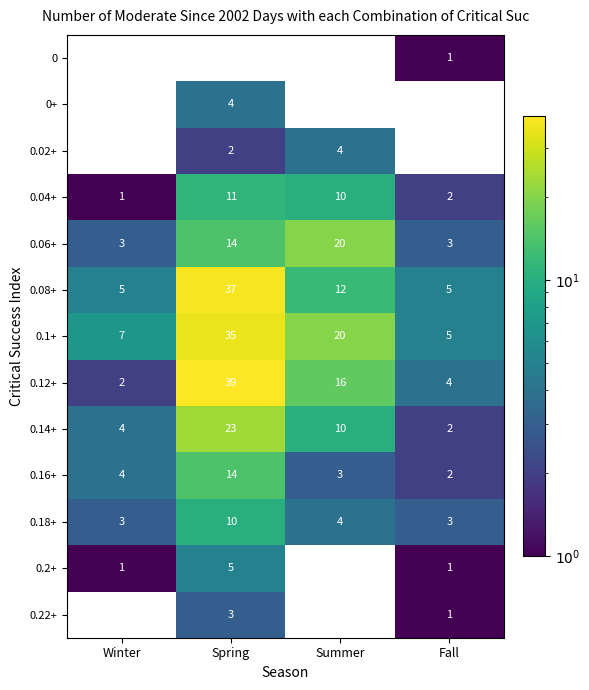

What is the sum of the 0.12+ values at Spring and Winter?

41